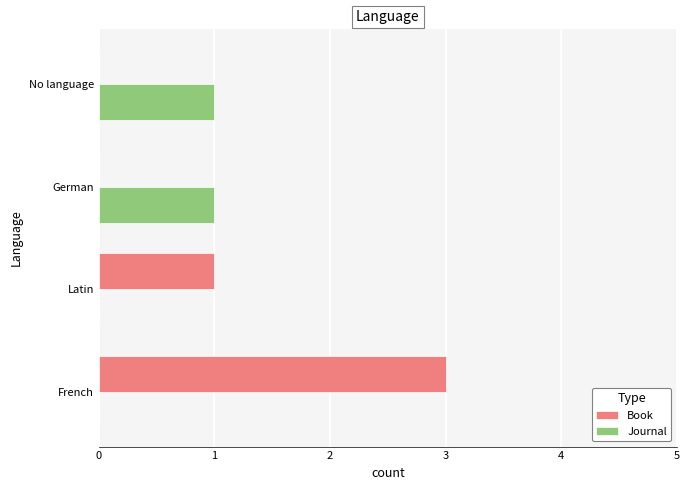

The value of Book at Latin is 0. True or false?

False